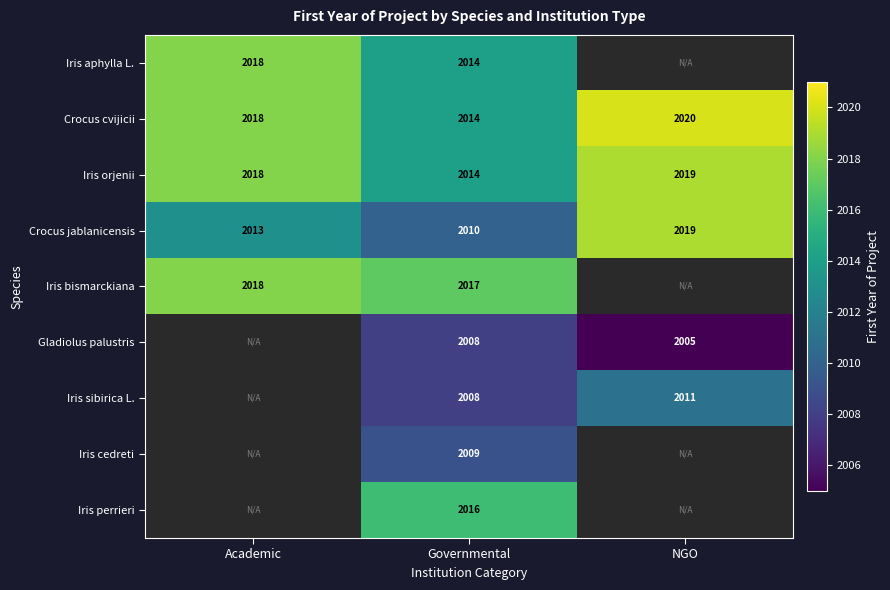

List the labels in order of Iris orjenii value, largest first.

NGO, Academic, Governmental